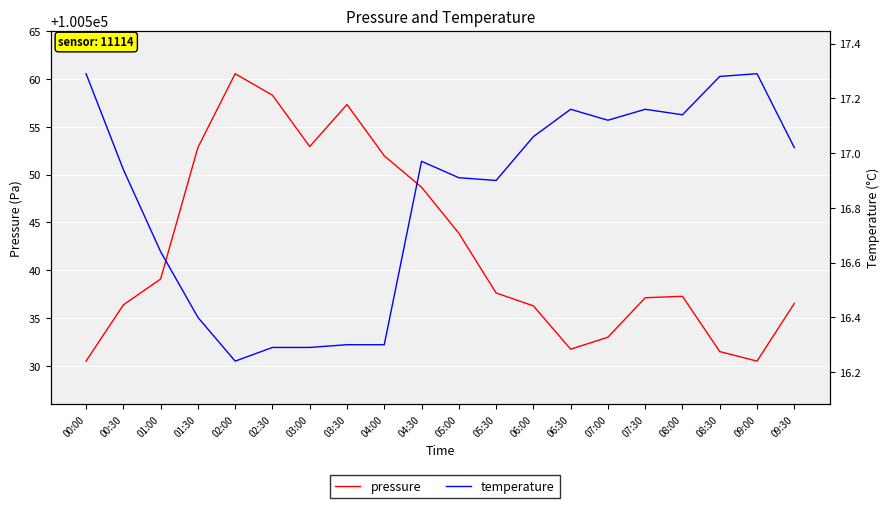

True or false: temperature and pressure cross at least once.

False